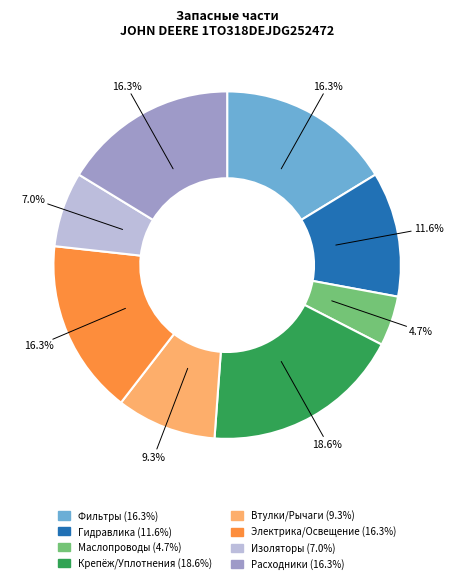

How many segments does this pie chart have?

8